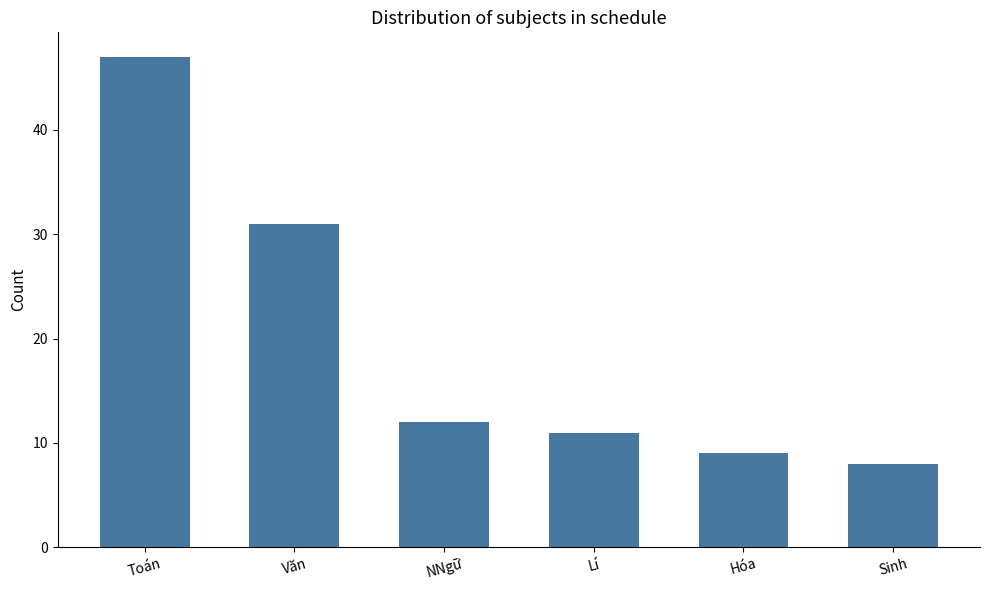

How many bars are there in total?

6